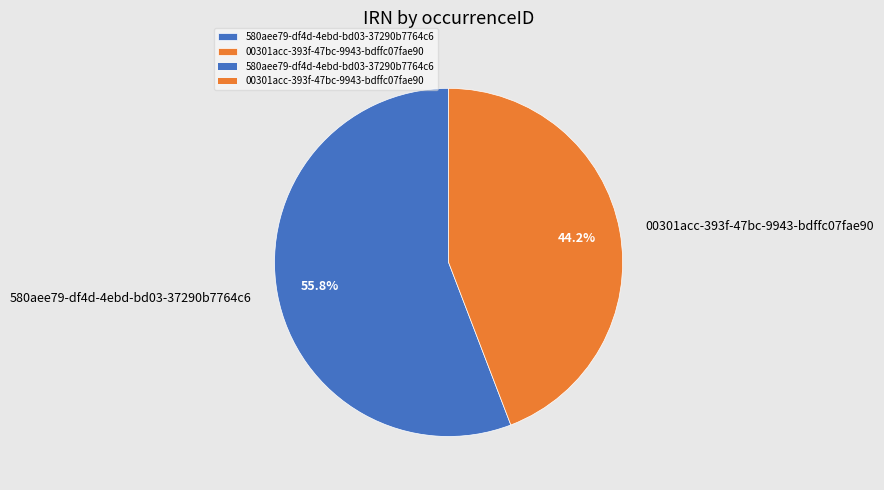

Which slice is the smallest?

00301acc-393f-47bc-9943-bdffc07fae90